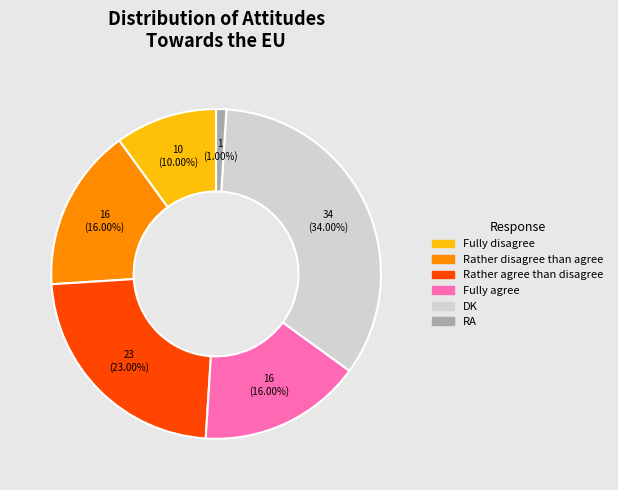

Which category has the biggest portion of the pie?

DK